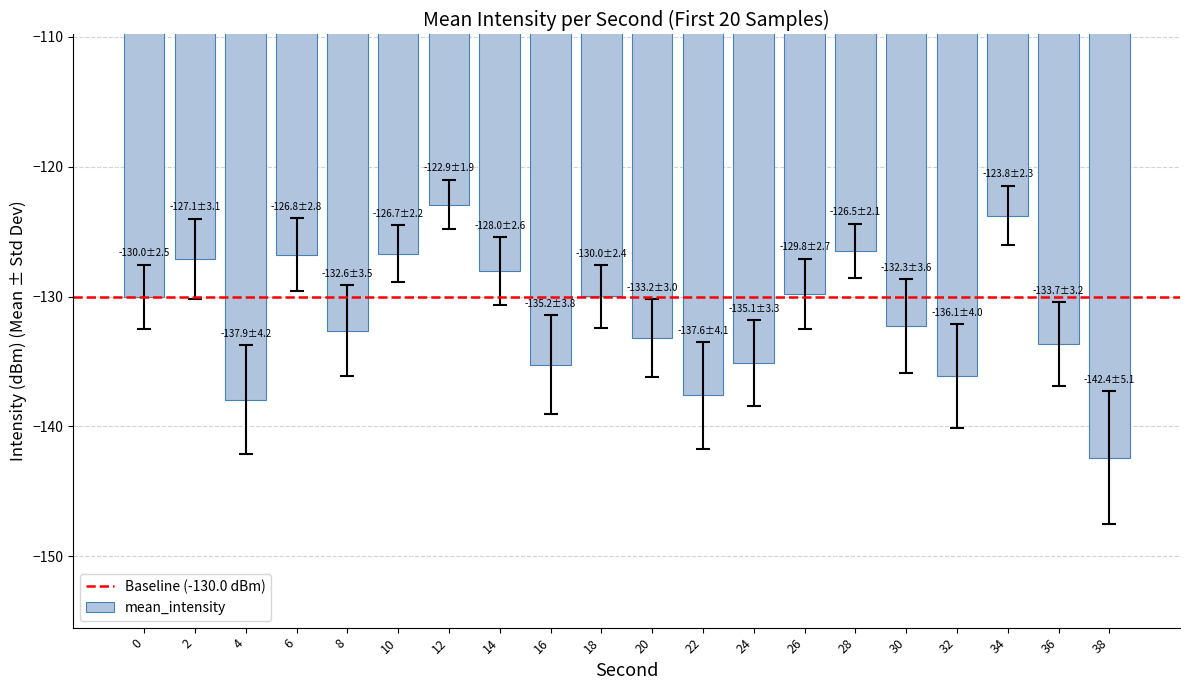

What is the value of the 7th bar from the left?

-122.9